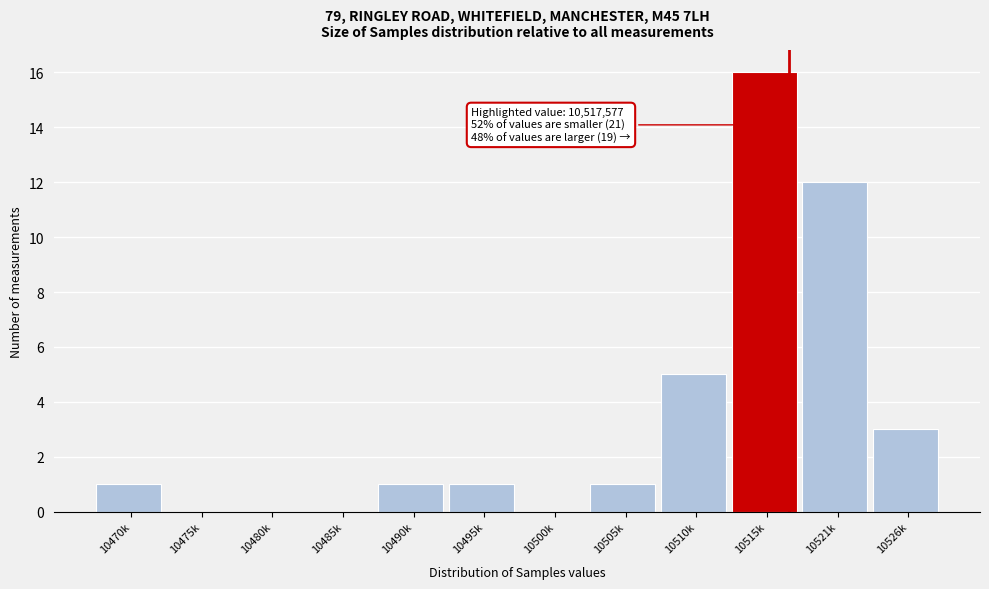

Reading right to left, extract all data points from this chart.

10526k=3	10521k=12	10515k=16	10510k=5	10505k=1	10500k=0	10495k=1	10490k=1	10485k=0	10480k=0	10475k=0	10470k=1